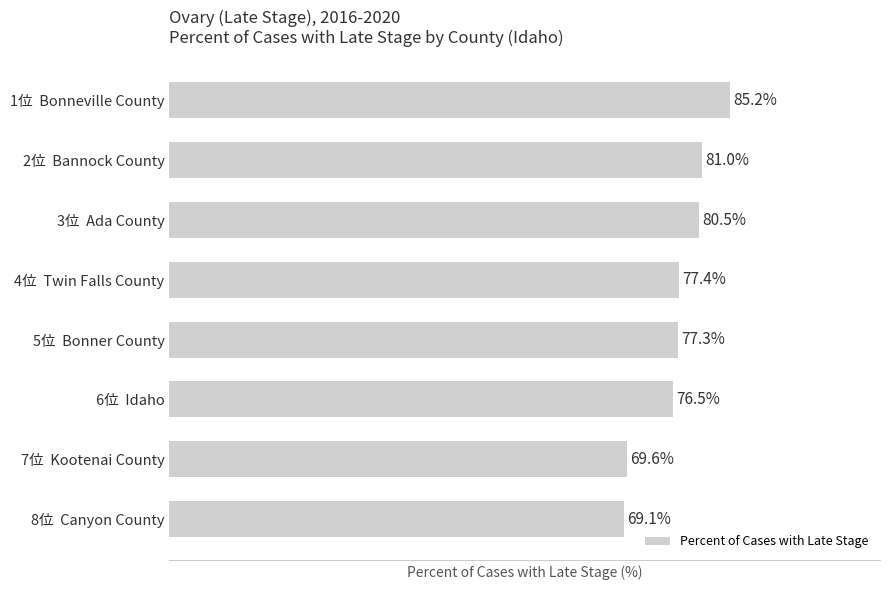

Between 5位  Bonner County and 3位  Ada County, which is larger?

3位  Ada County